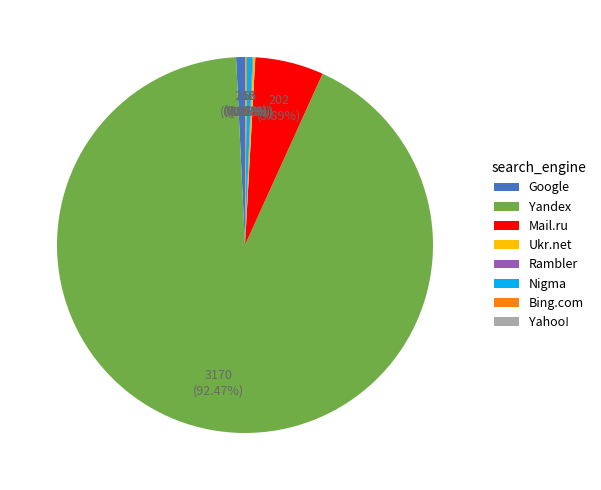

Which slice is the largest?

Yandex